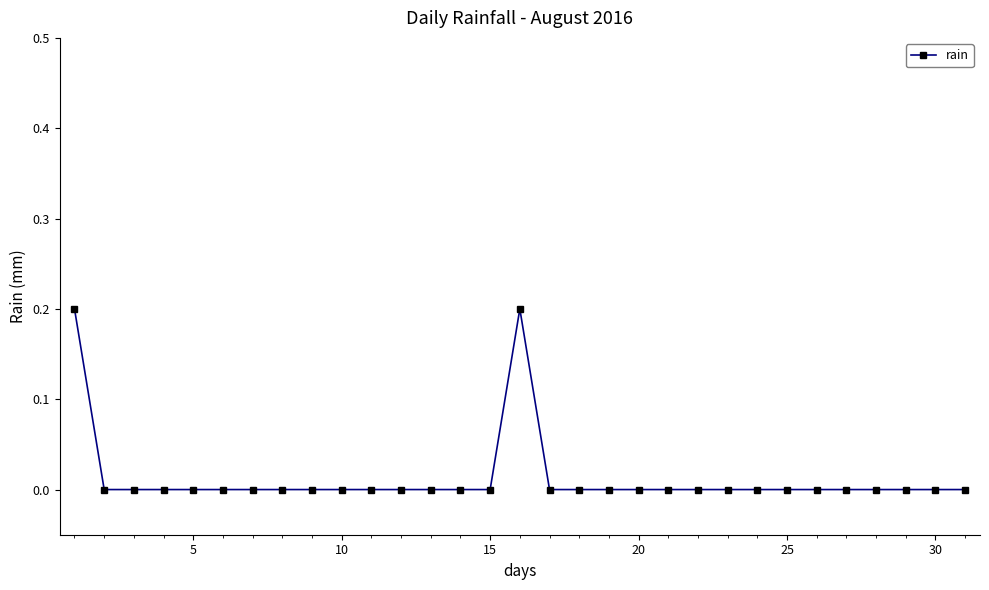

How many distinct data groups are displayed?

1